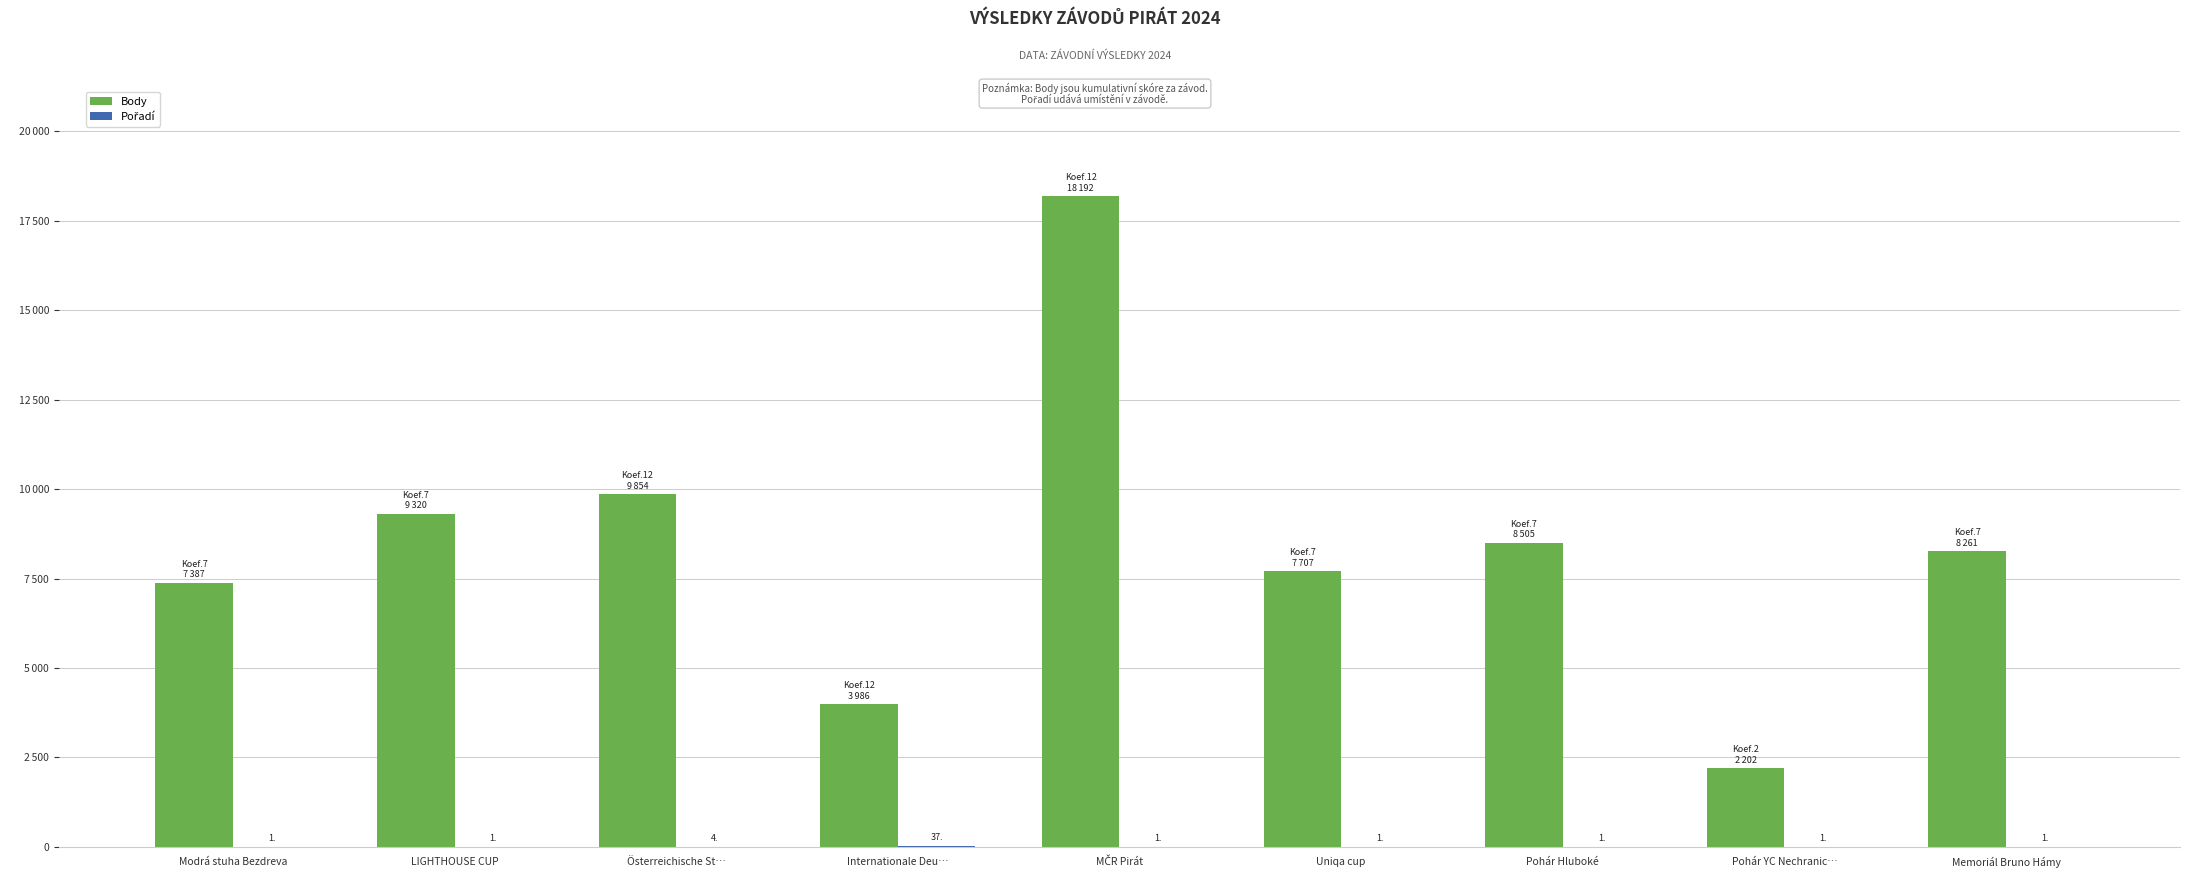

Between Memoriál Bruno Hámy and LIGHTHOUSE CUP, which is larger?

LIGHTHOUSE CUP